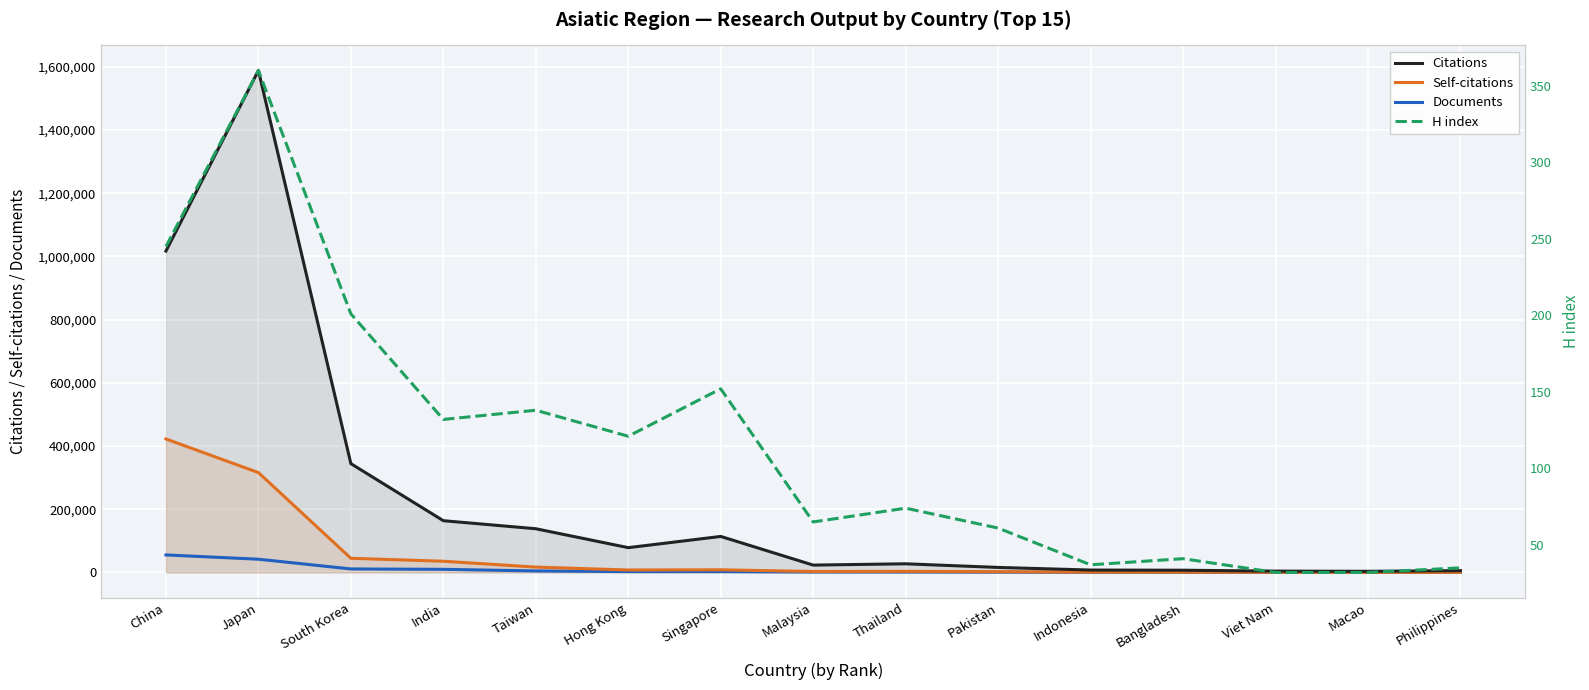

What is the maximum value for Documents?

55423